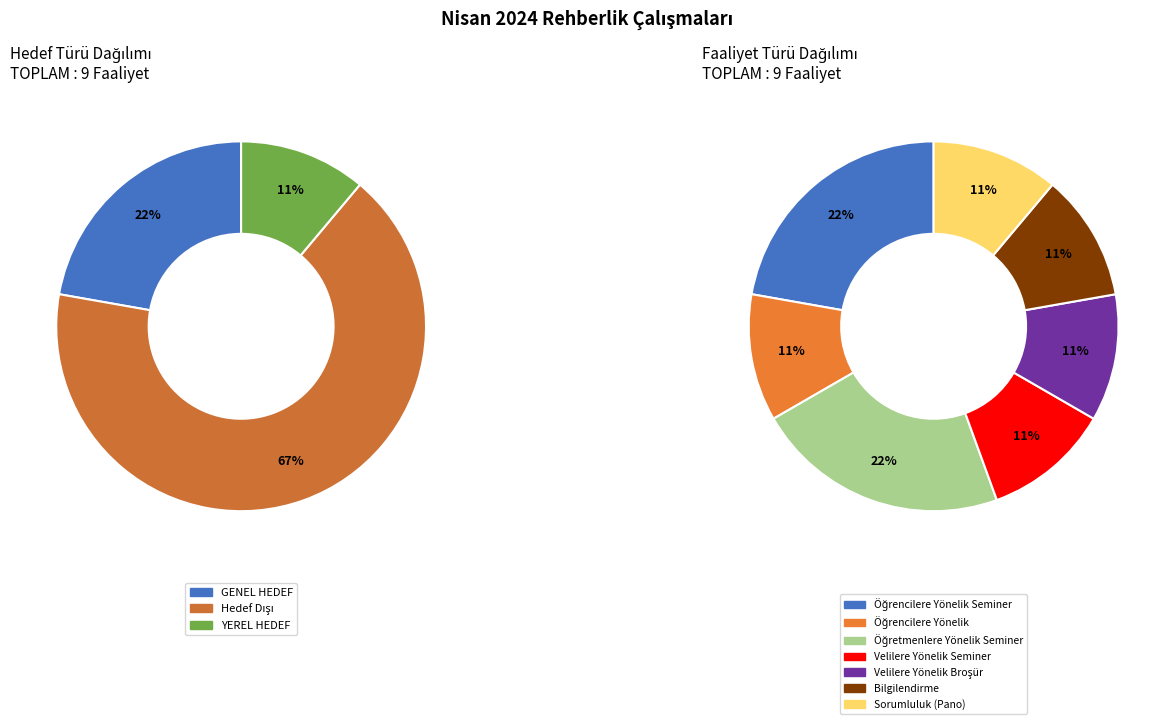

How much of the chart is everything except YEREL HEDEF?

88.9%